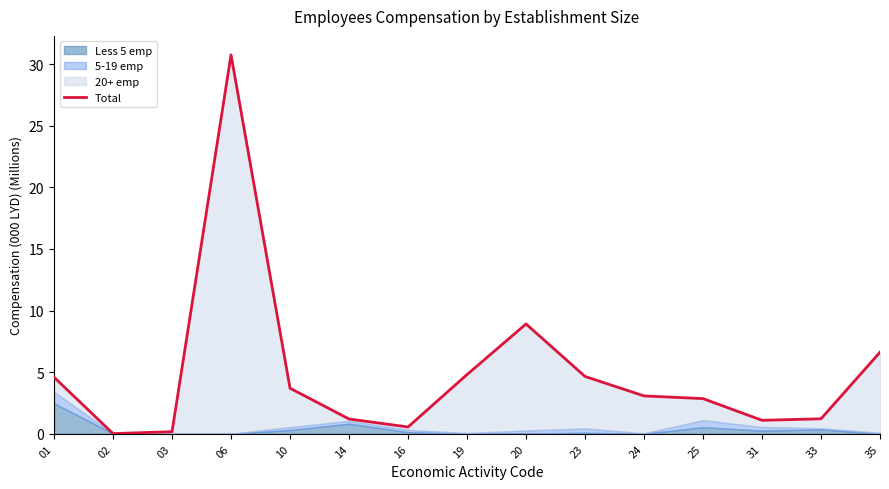

Reading left to right, transcribe all the data shown in this chart.

01=4.6	02=0.0	03=0.2	06=30.7	10=3.7	14=1.2	16=0.6	19=4.8	20=8.9	23=4.7	24=3.1	25=2.9	31=1.1	33=1.2	35=6.6